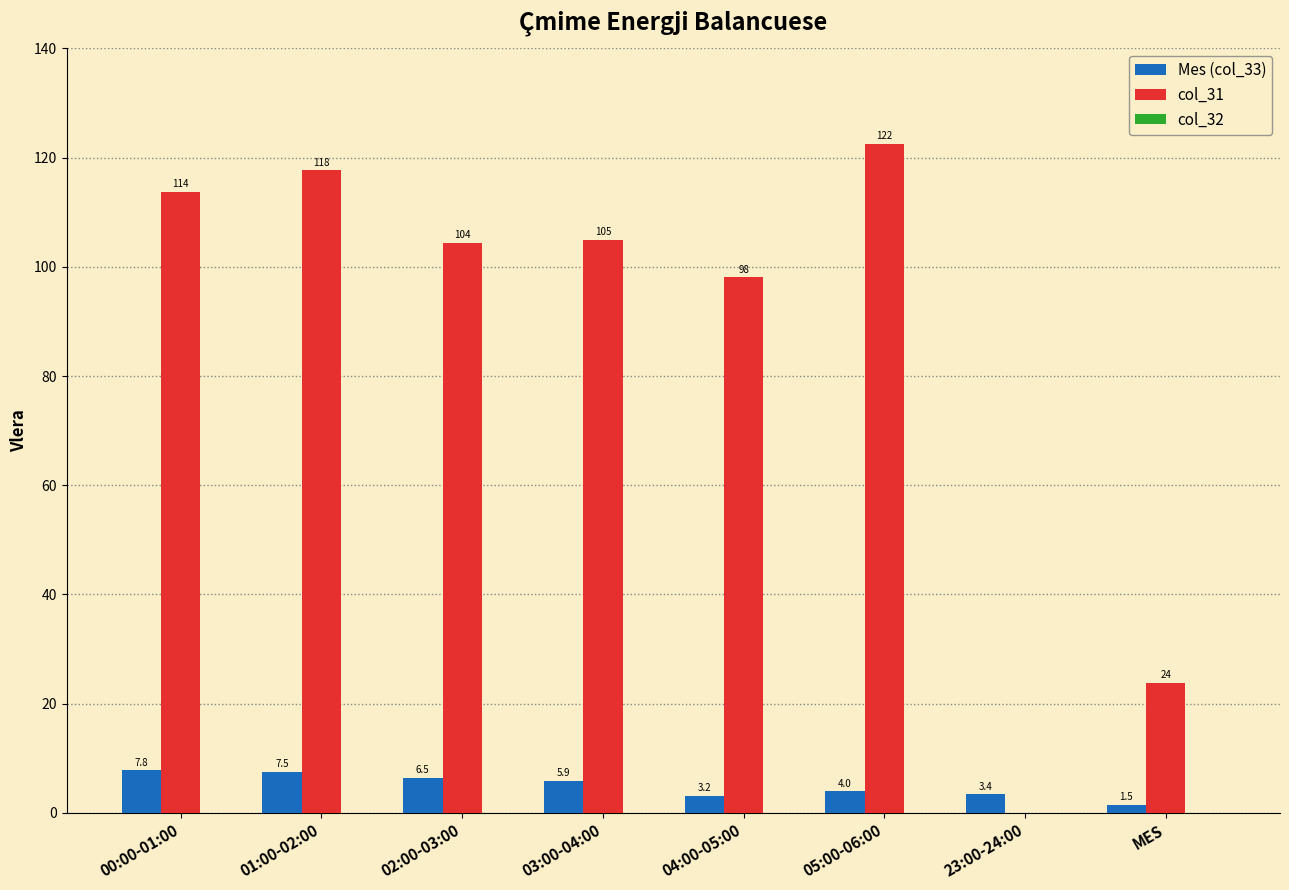

Which label corresponds to the largest value in the chart?

05:00-06:00